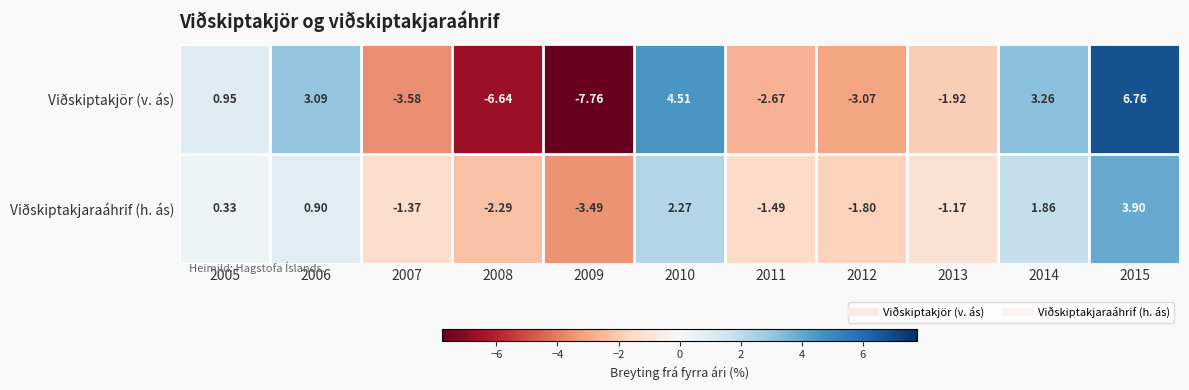

Is the value of Viðskiptakjör (v. ás) at 2014 greater than the value of Viðskiptakjaraáhrif (h. ás) at 2009?

Yes